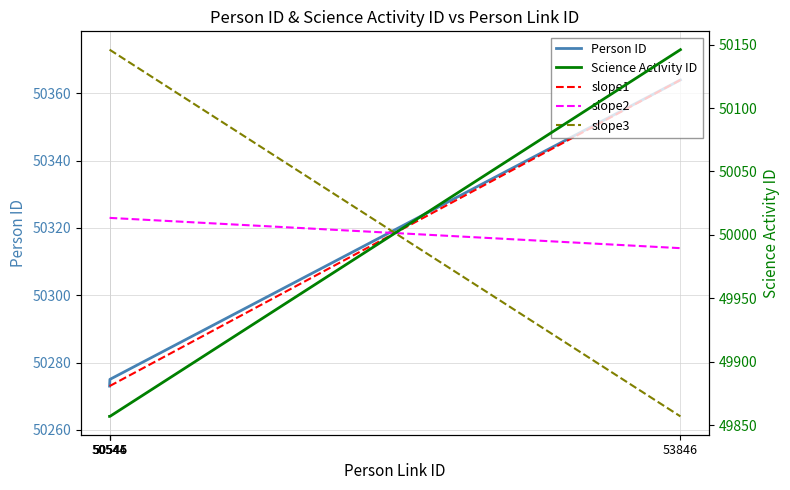

Which category has the lowest value across all series?

50544